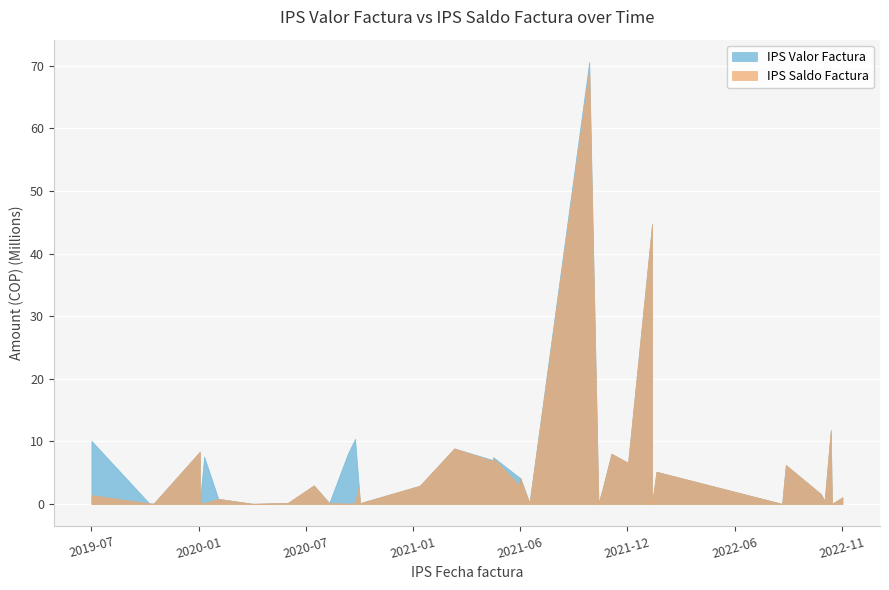

At which category is the sum across all series the highest?

17